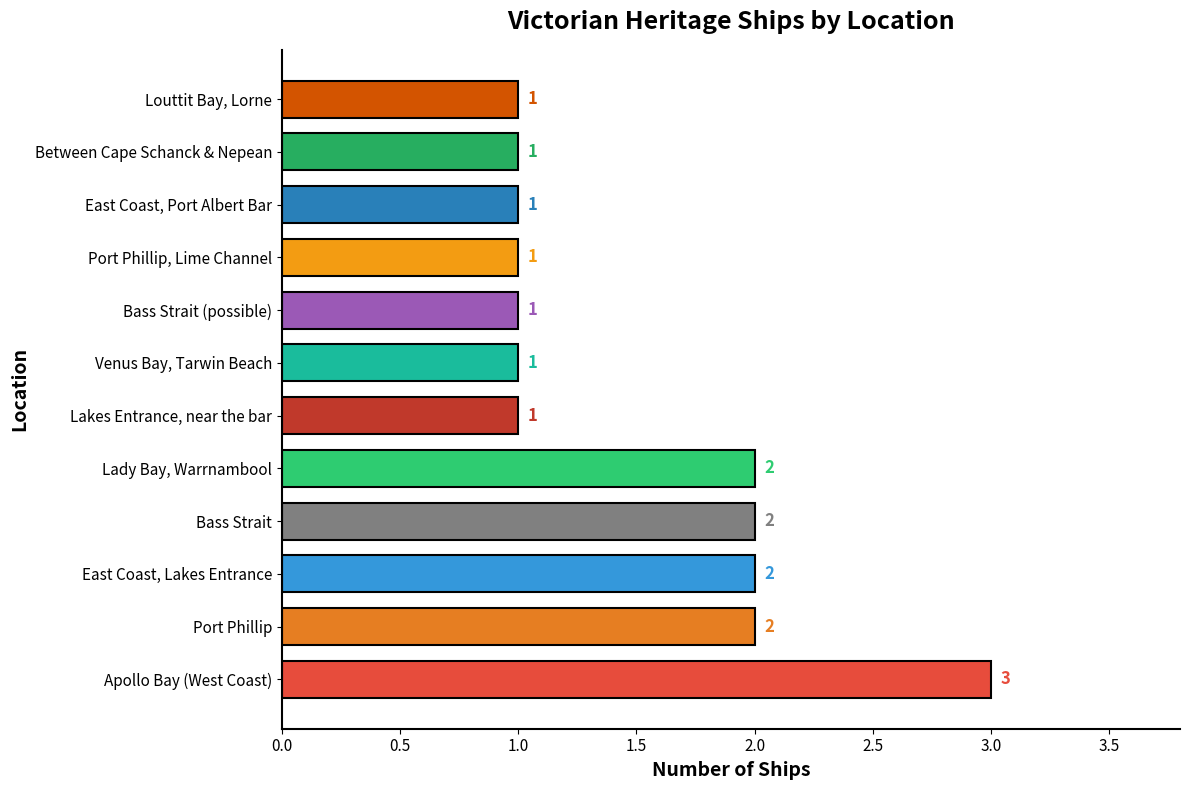

Approximately how many times larger is the value at East Coast, Port Albert Bar compared to Lakes Entrance, near the bar?

1.0